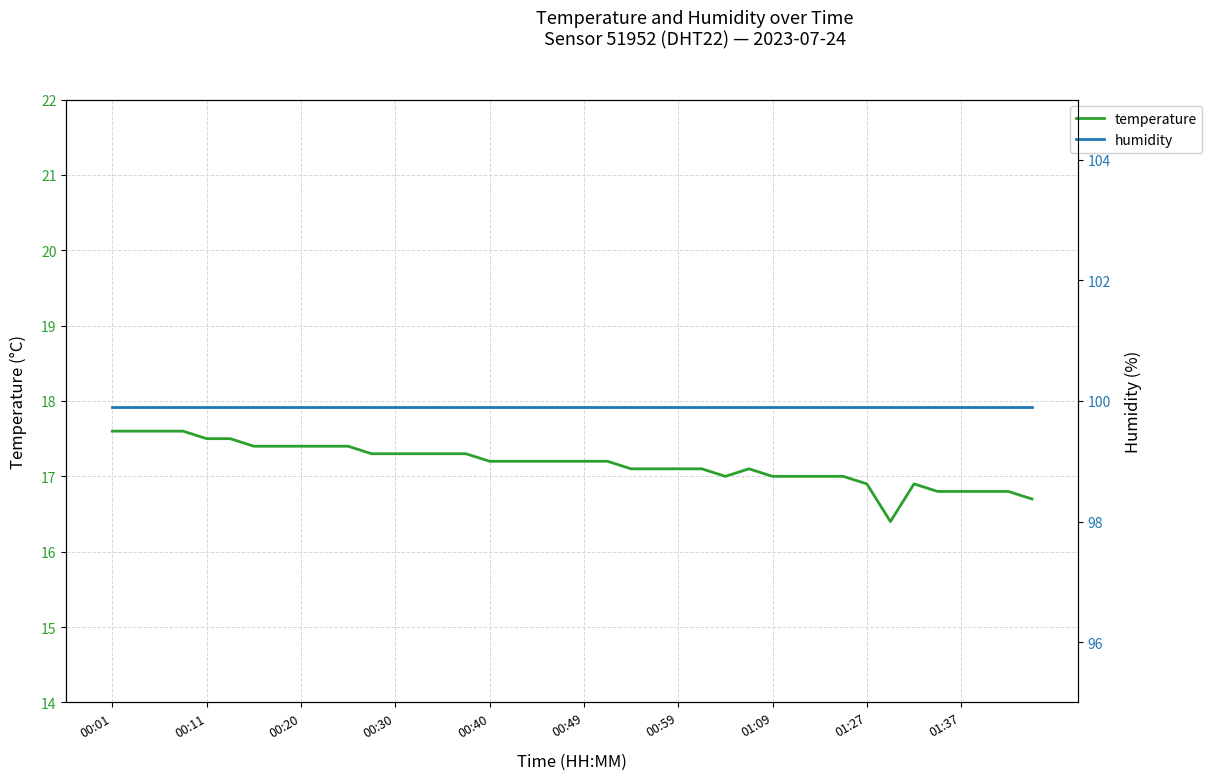

In temperature, how many points are higher than both neighbors (excluding endpoints)?

2